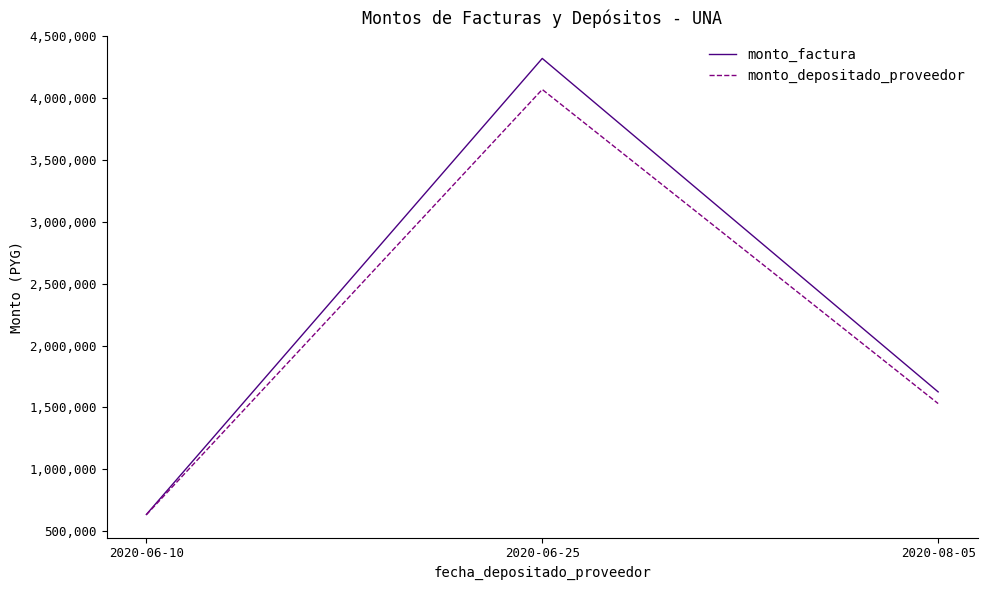

How many lines are shown in the chart?

2